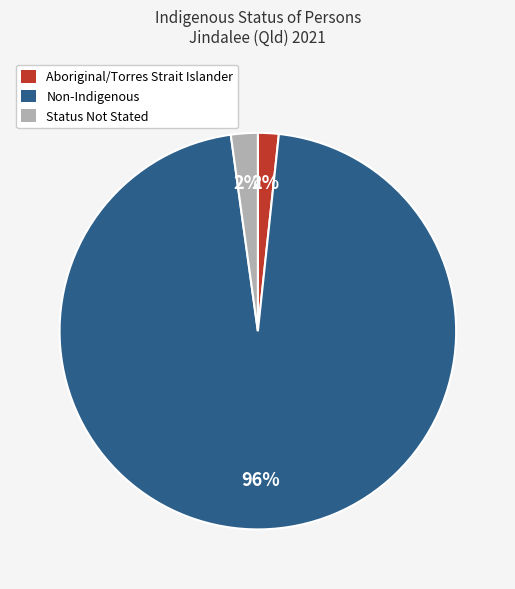

How many segments does this pie chart have?

3